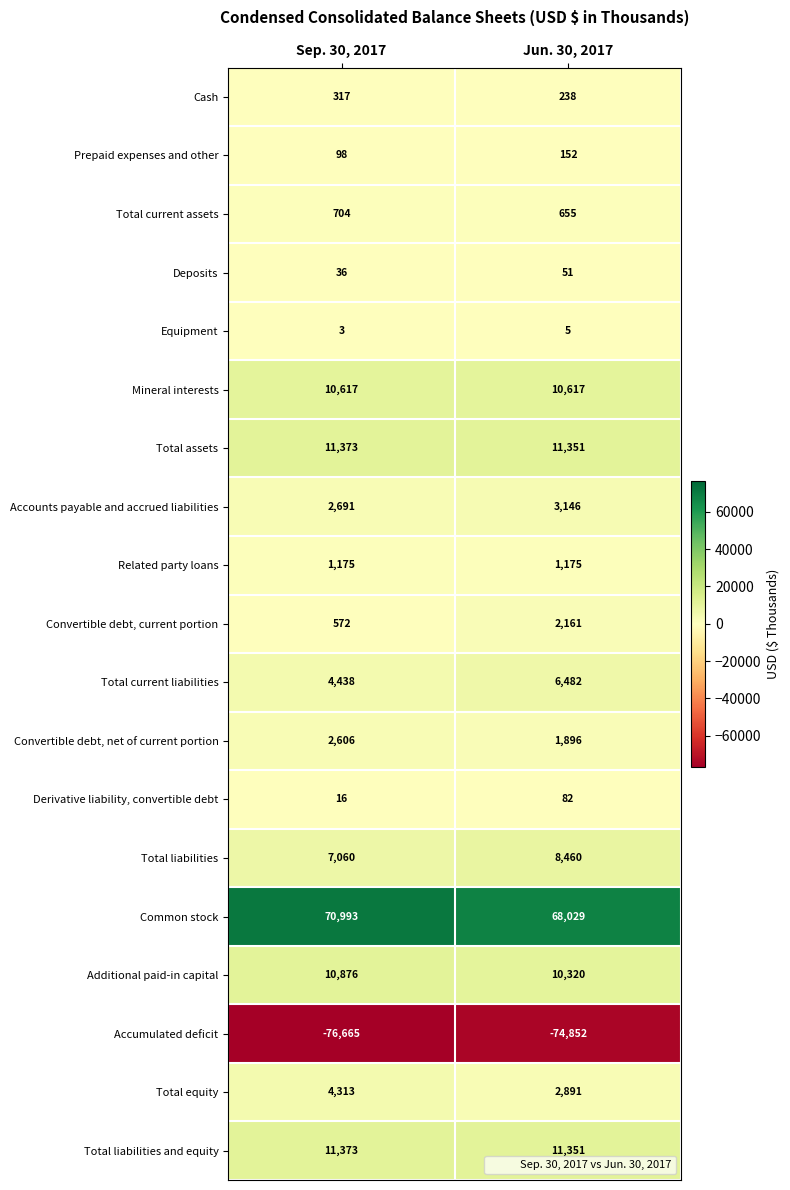

How many data points does each series have?

2